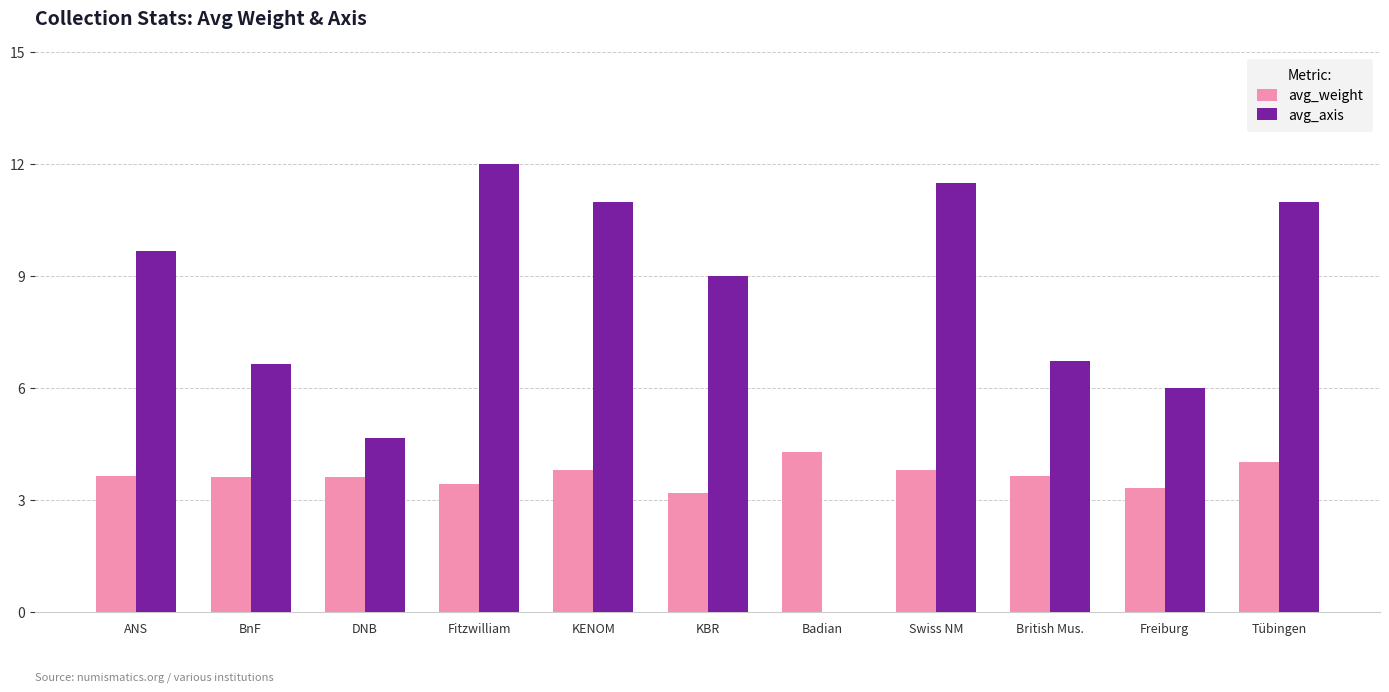

What is the maximum value for avg_weight?

4.3